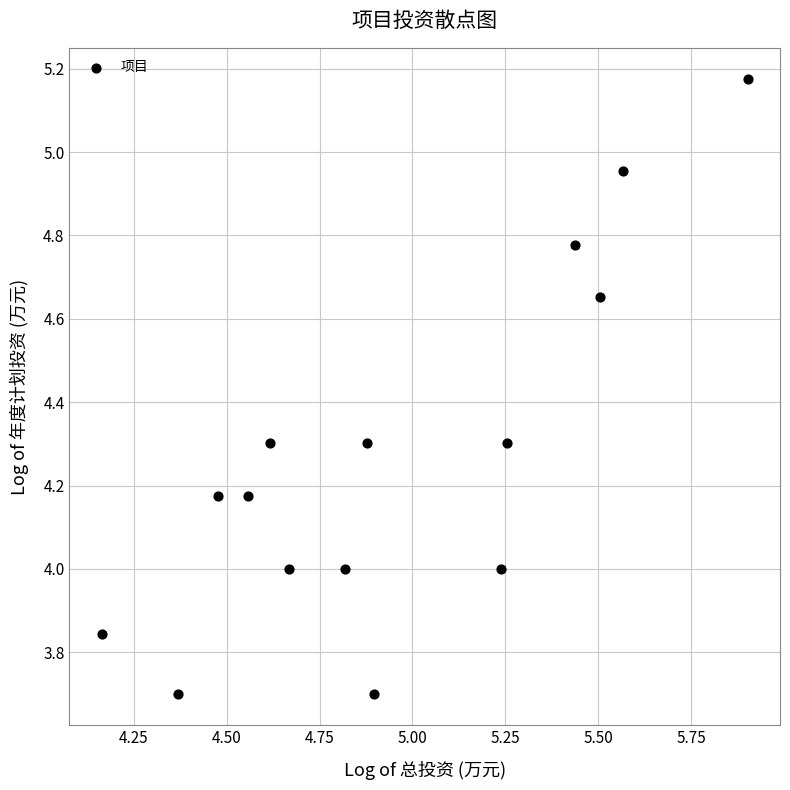

What is the range of Y values (max minus min)?

1.5